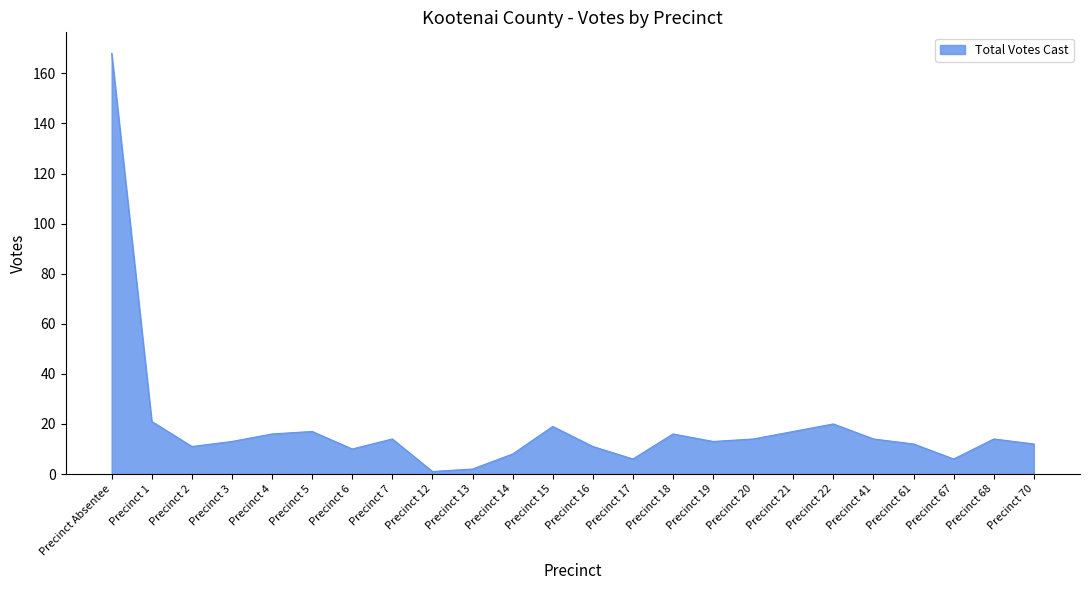

At which category does the data reach its first local valley?

Precinct 2